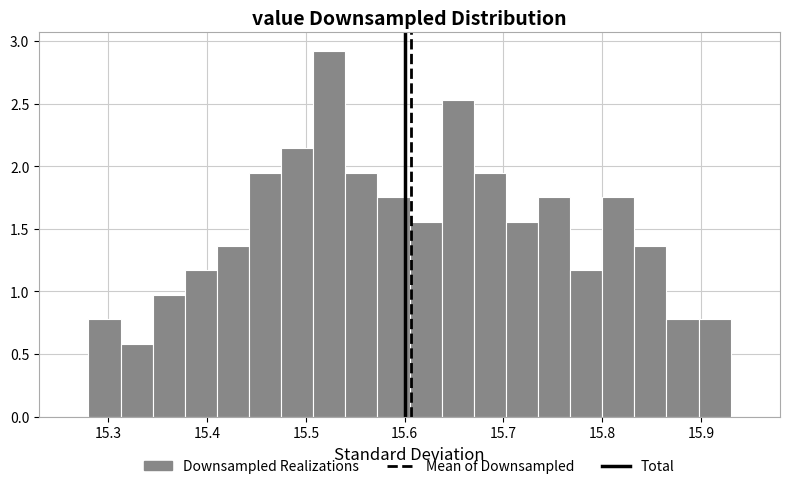

Read against the x-axis, roughly where is the centre of the tallest bar?

15.52